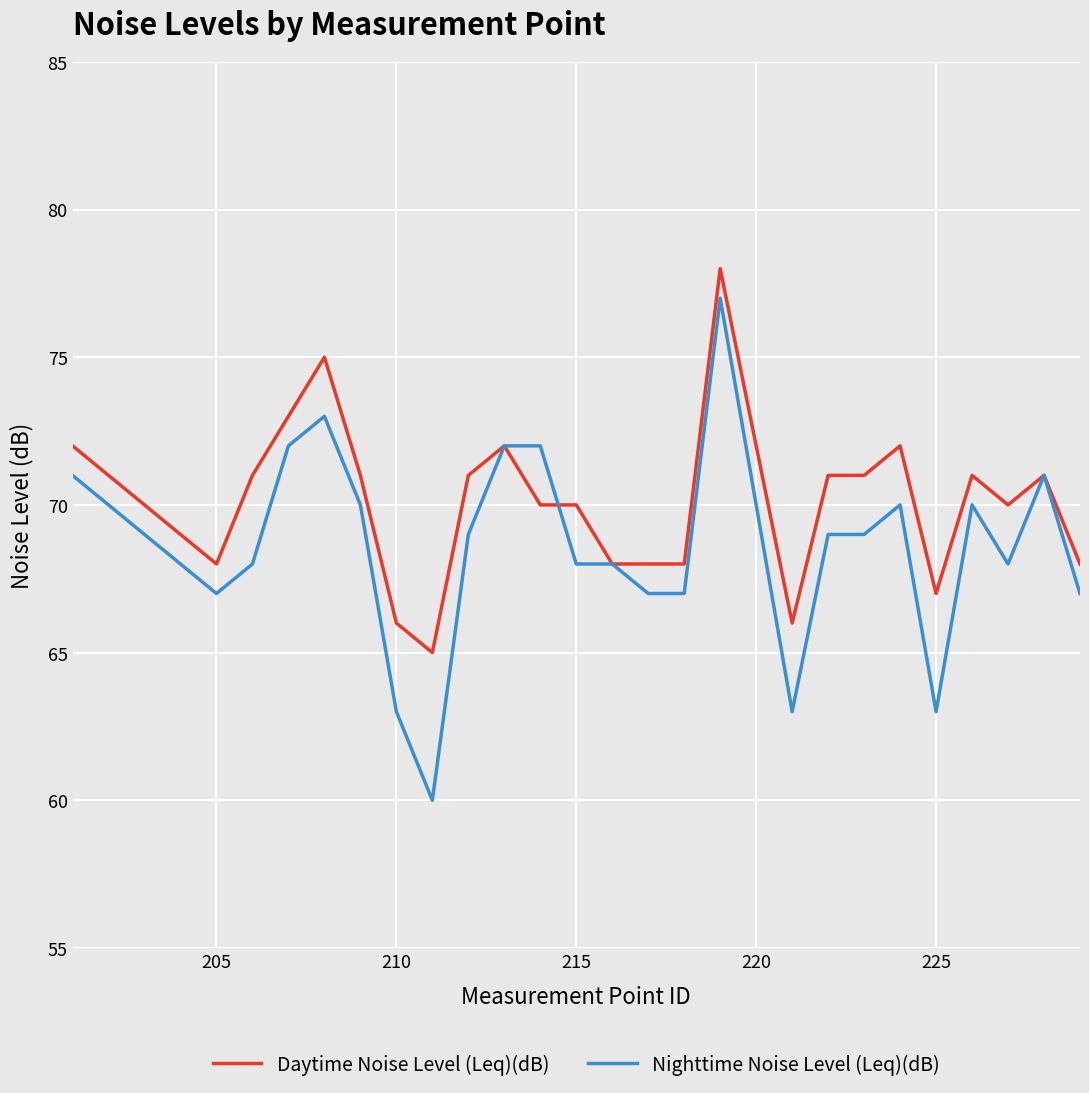

Which series has the largest total across all categories?

Daytime Noise Level (Leq)(dB)